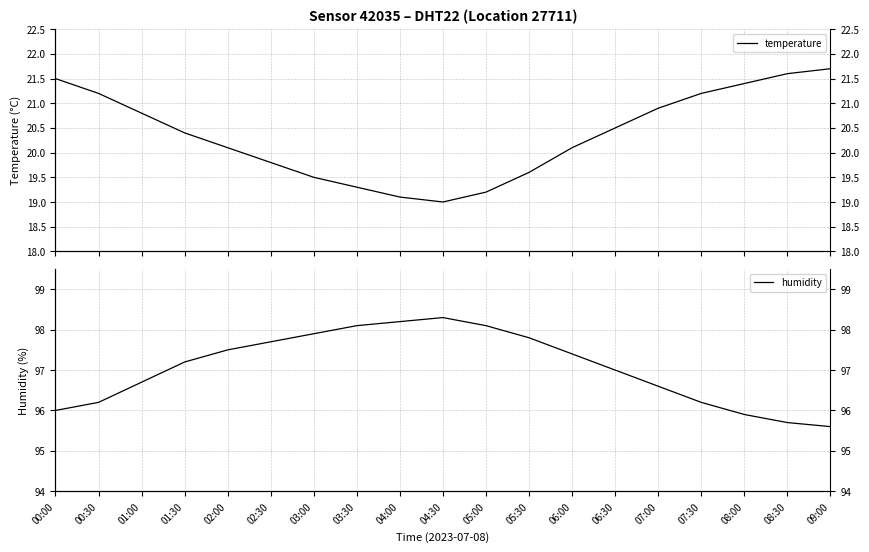

What are all the series names shown in the legend?

temperature, humidity